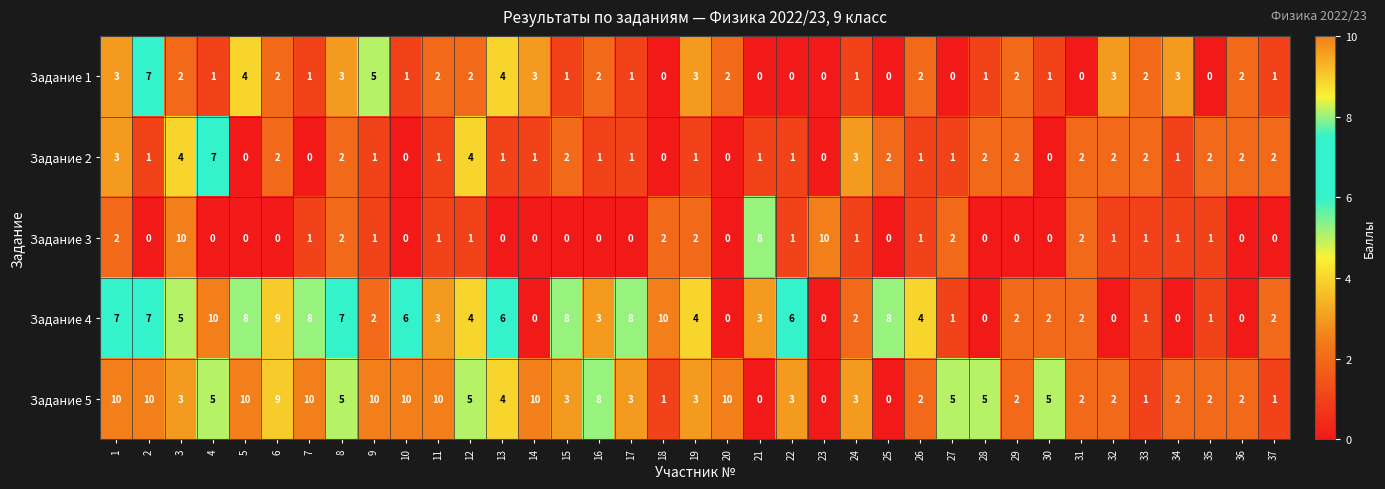

What is the sum of the Задание 5 values at 11 and 37?

11